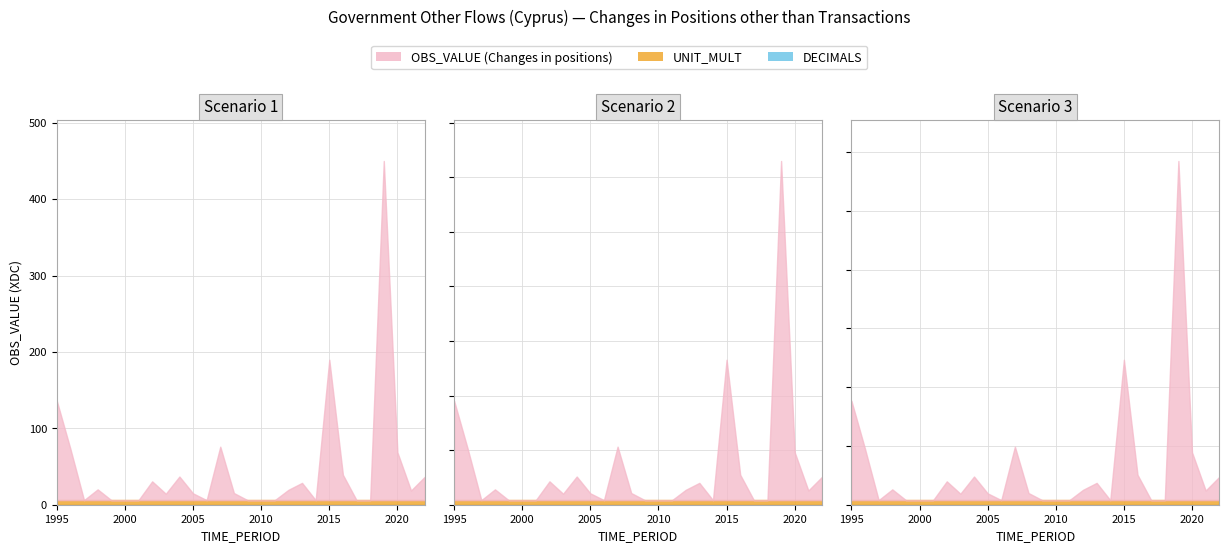

What is the highest value of the UNIT_MULT series?

6.0